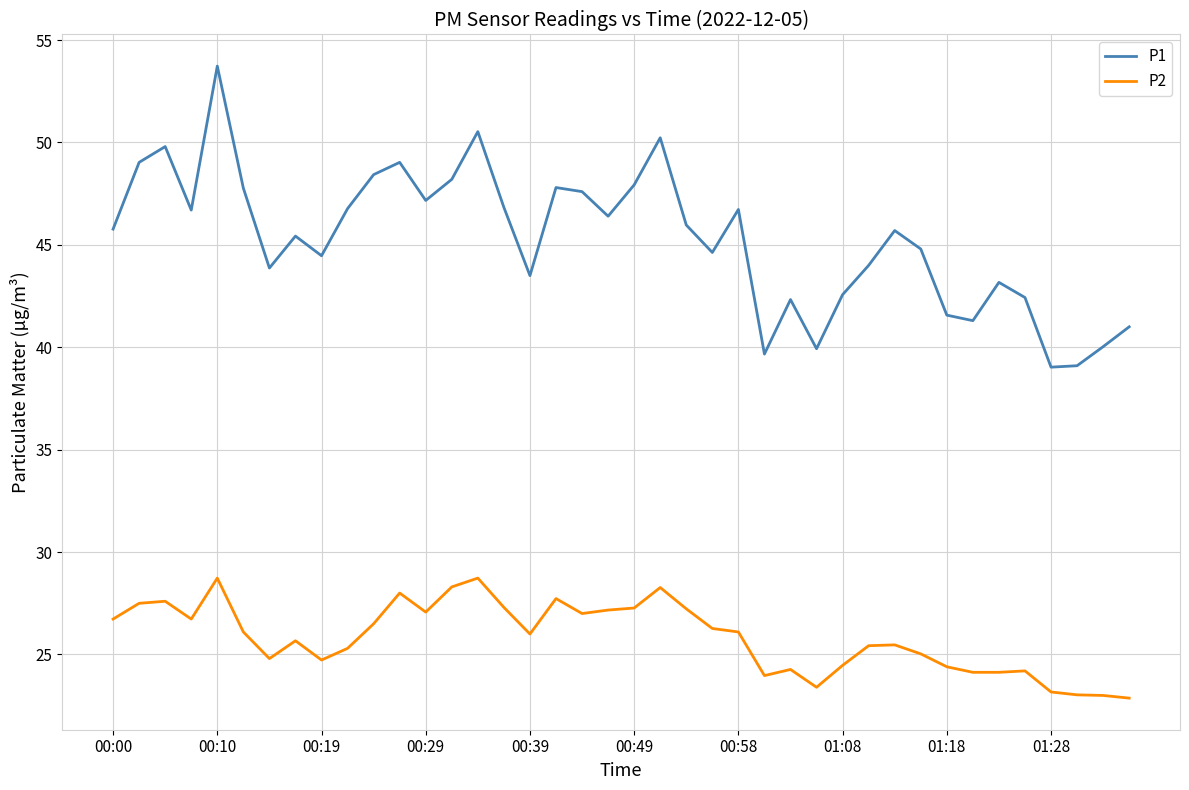

What is the lowest value of the P2 series?

22.9